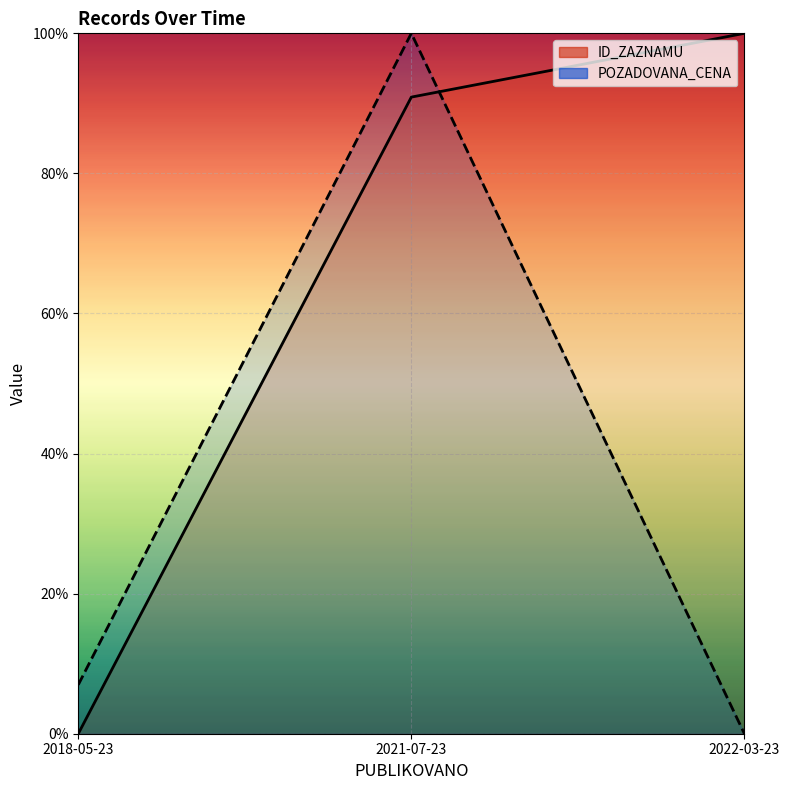

The value of ID_ZAZNAMU at 2021-07-23 is 48.8. True or false?

False